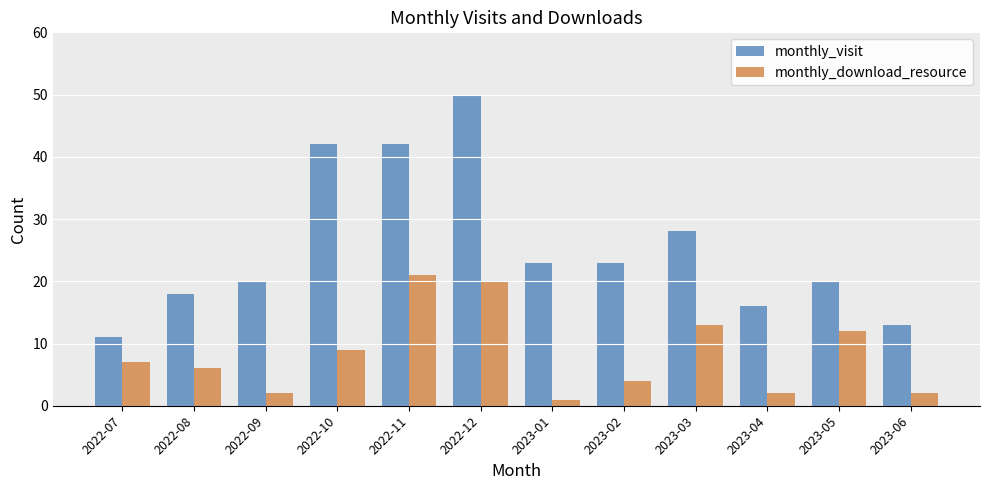

What is the spread (max minus min) of values at 2022-12?

30